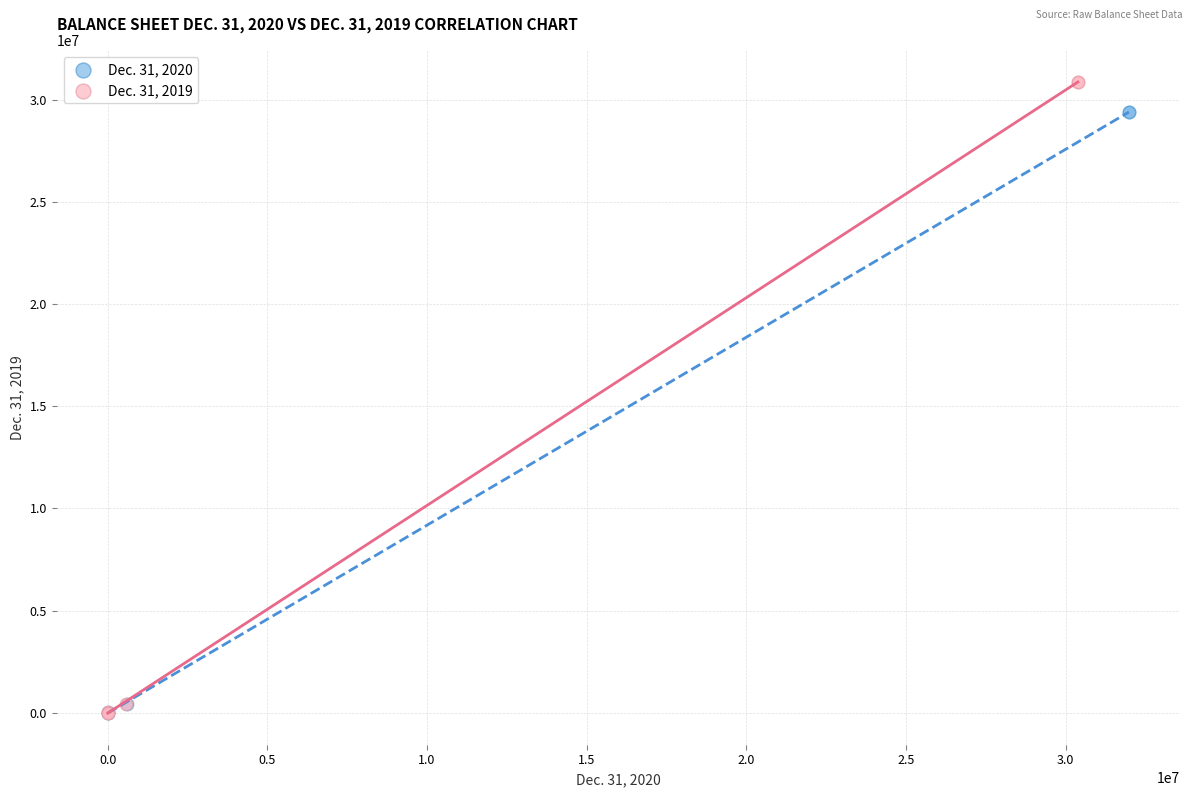

Which series reaches the maximum Y coordinate?

Dec. 31, 2019